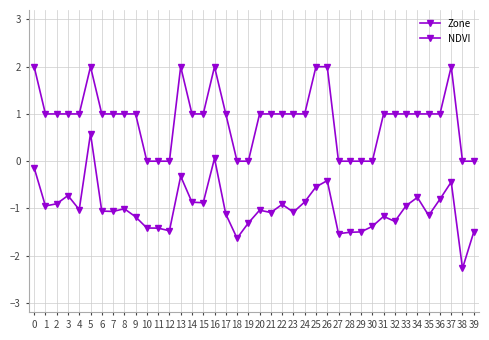

Is this an area chart (filled region under the line)?

No